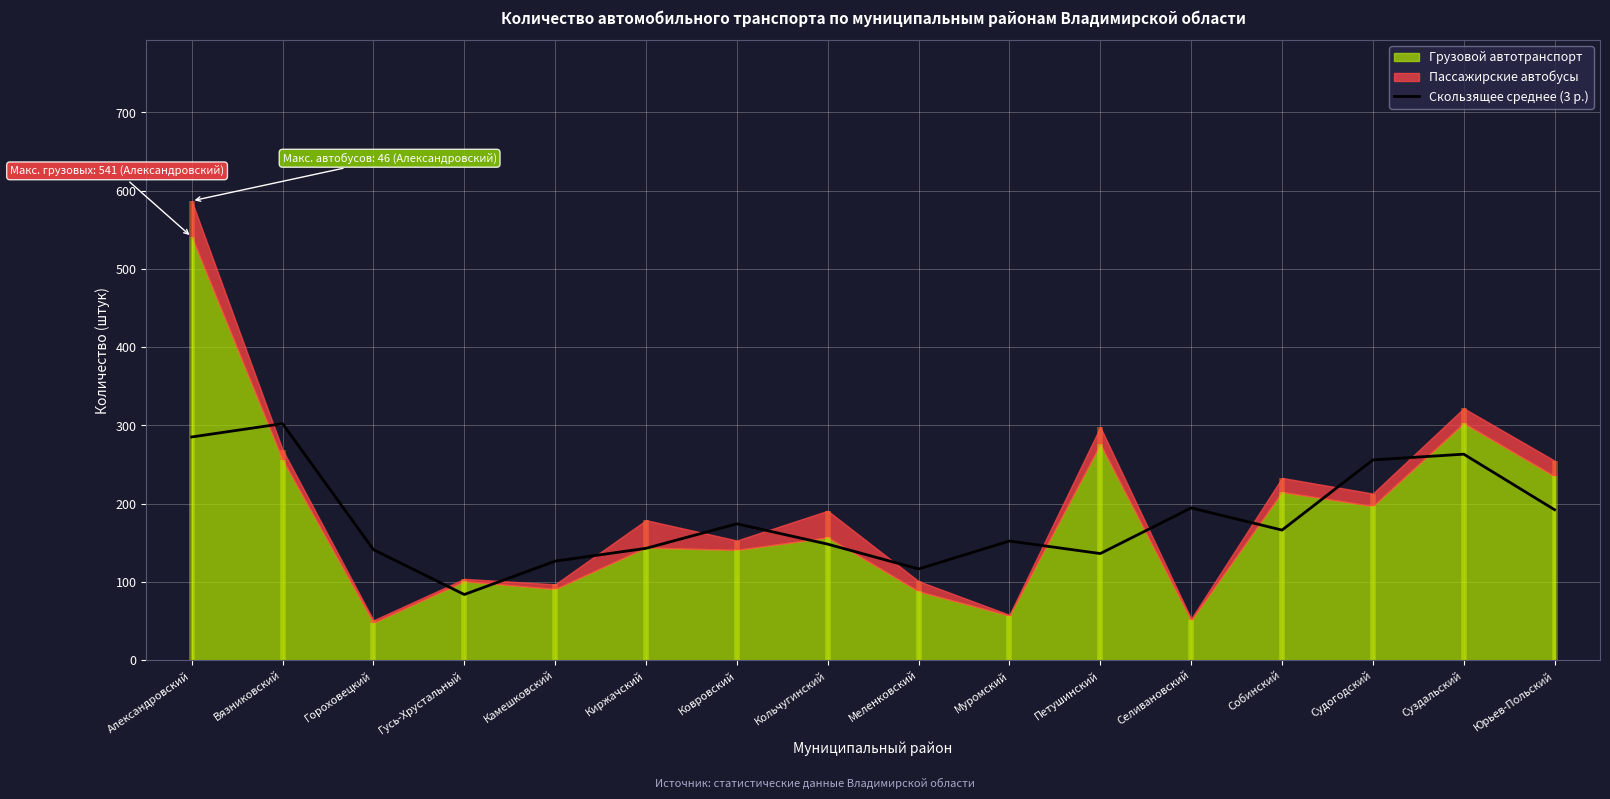

What is the ratio of the value at Судогодский to the value at Юрьев-Польский?

1.3